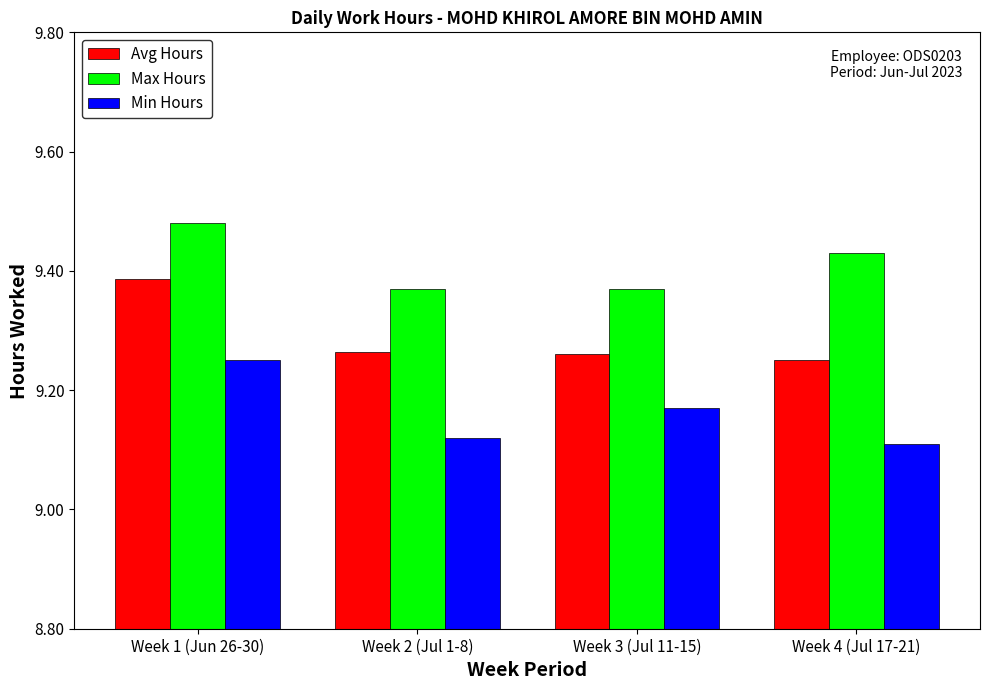

Which series has the largest total across all categories?

Max Hours